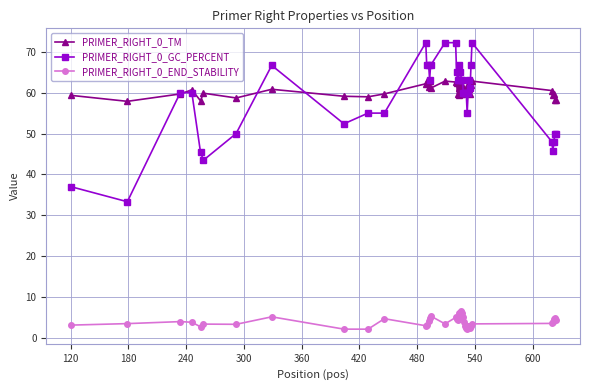

How many categories are shown in the chart?

40